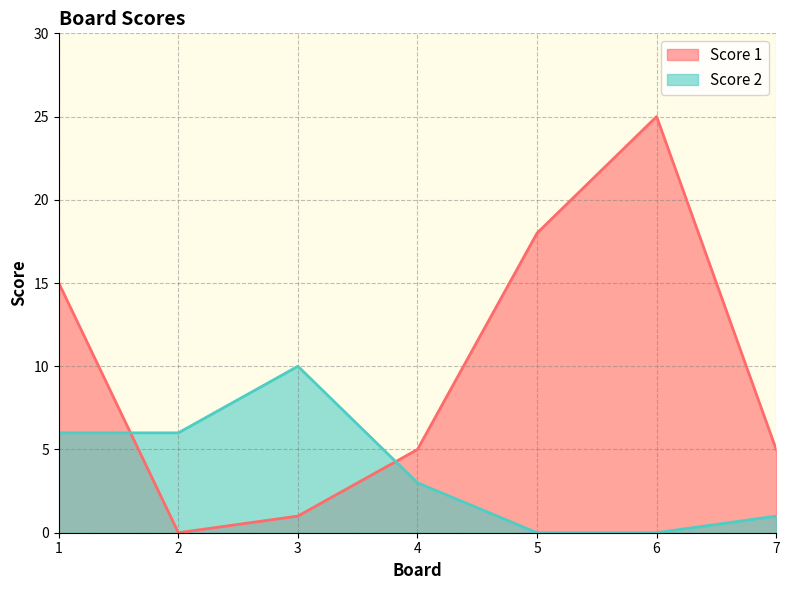

In Score 2, how many points are higher than both neighbors (excluding endpoints)?

1